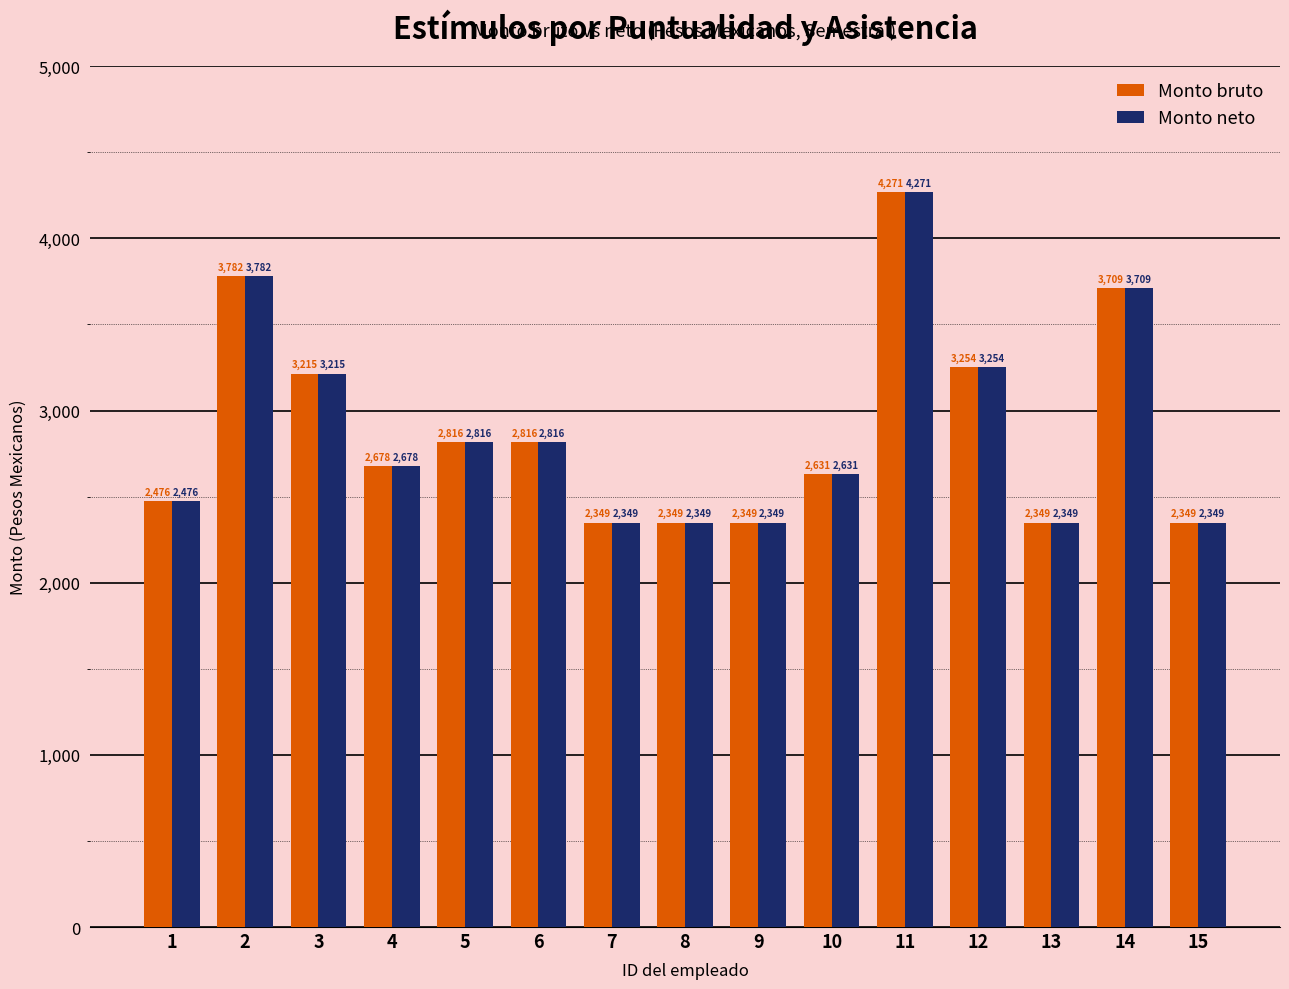

Is the value of Monto bruto at 2 greater than the value of Monto neto at 4?

Yes